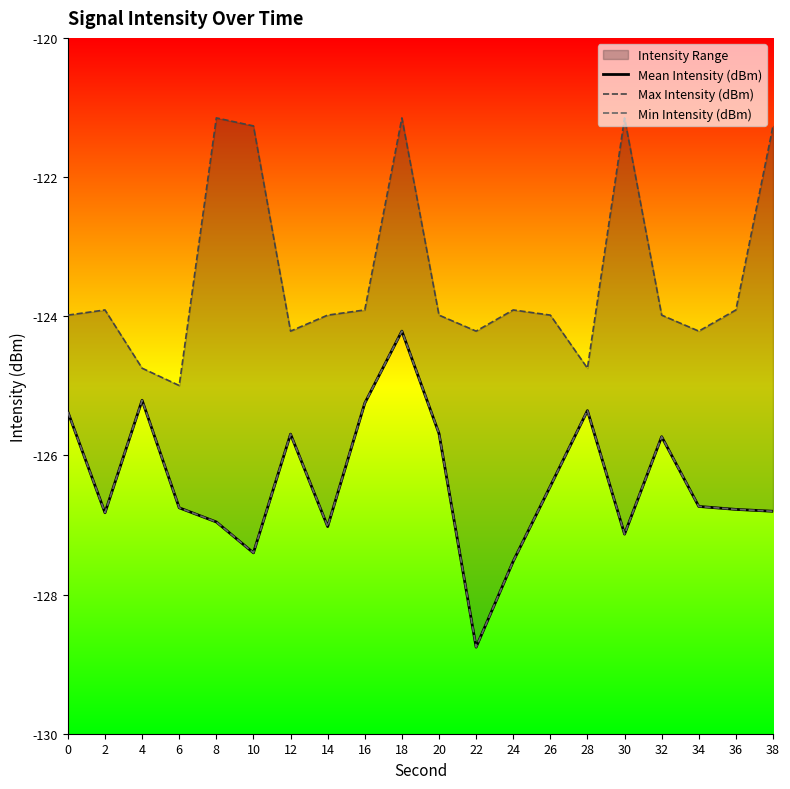

The Max Intensity (dBm) series shows -124.7 at 28. True or false?

True